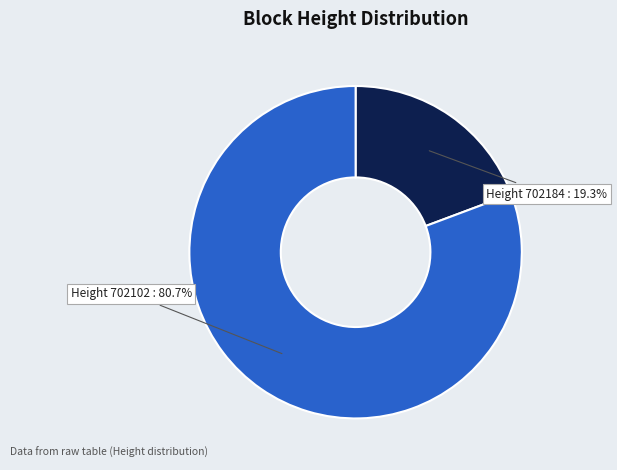

Rank the categories by value from lowest to highest.

702184, 702102